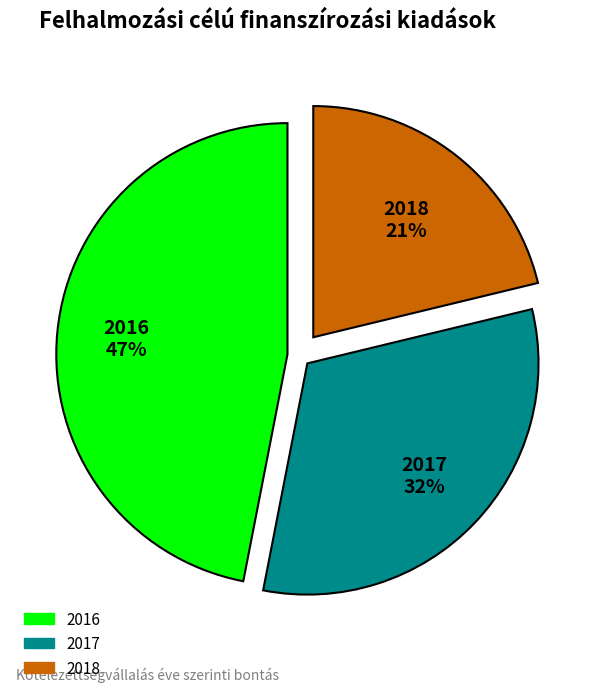

How many segments does this pie chart have?

3